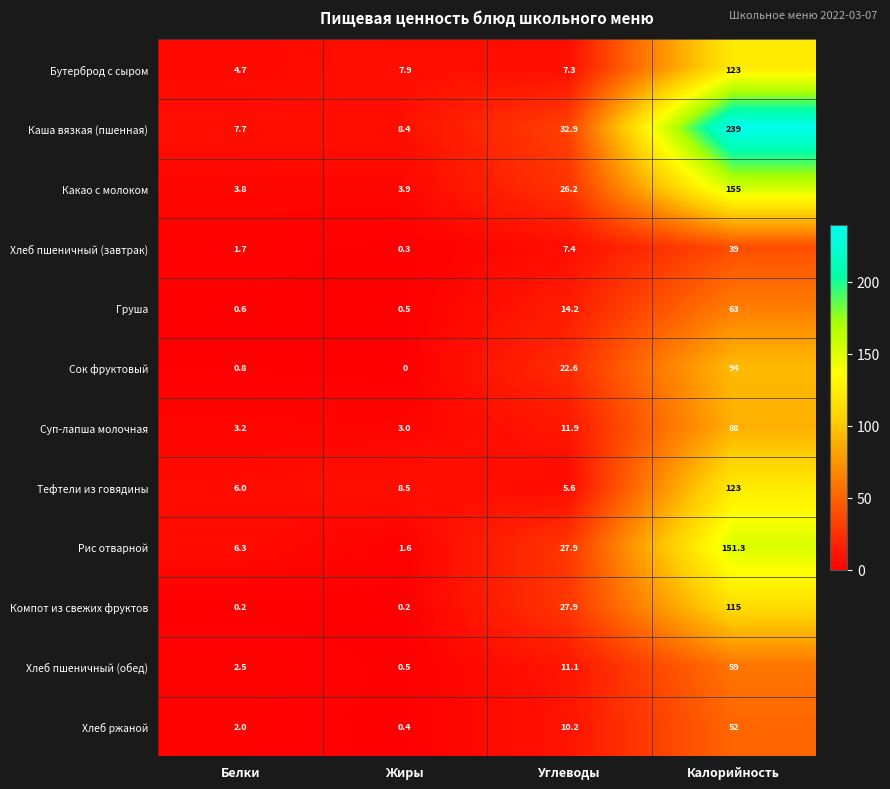

True or false: Рис отварной has a value of 1.6 at Жиры.

True